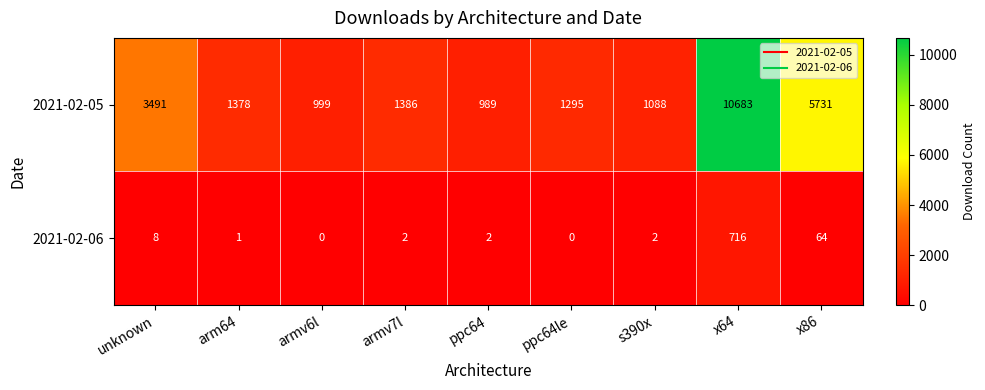

What is the total value across all series at ppc64le?

1295